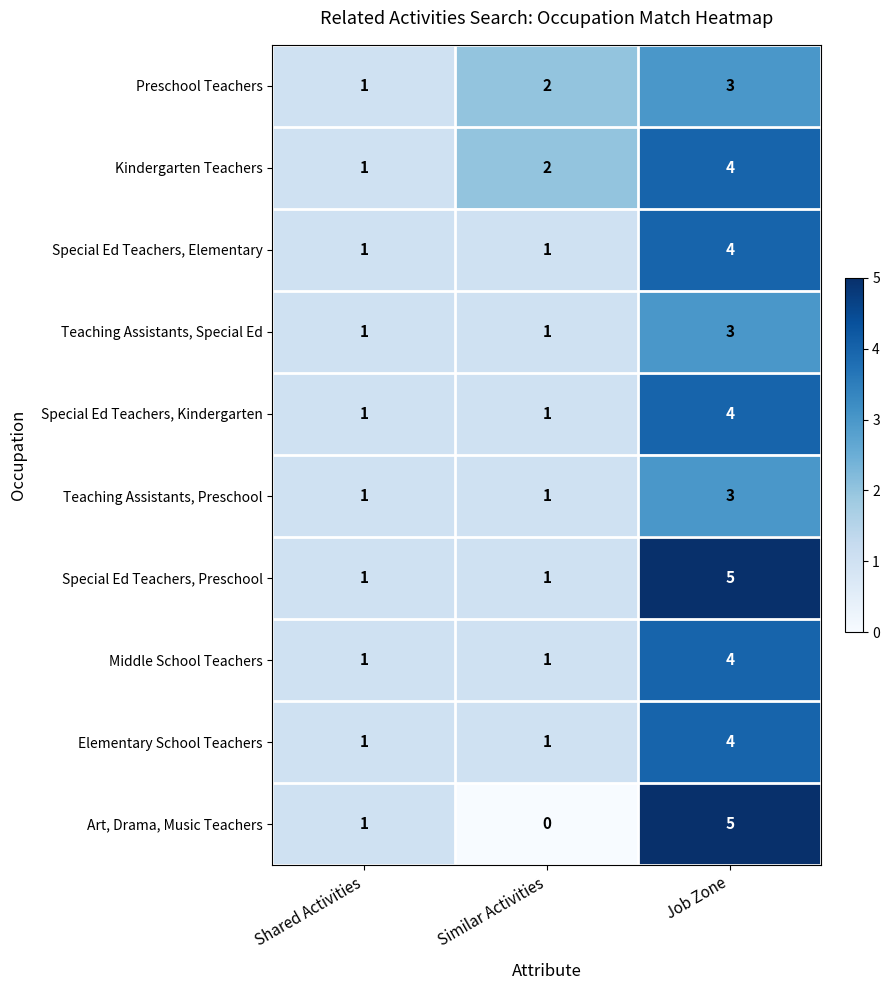

How many data points in Teaching Assistants, Special Ed are above 1?

1